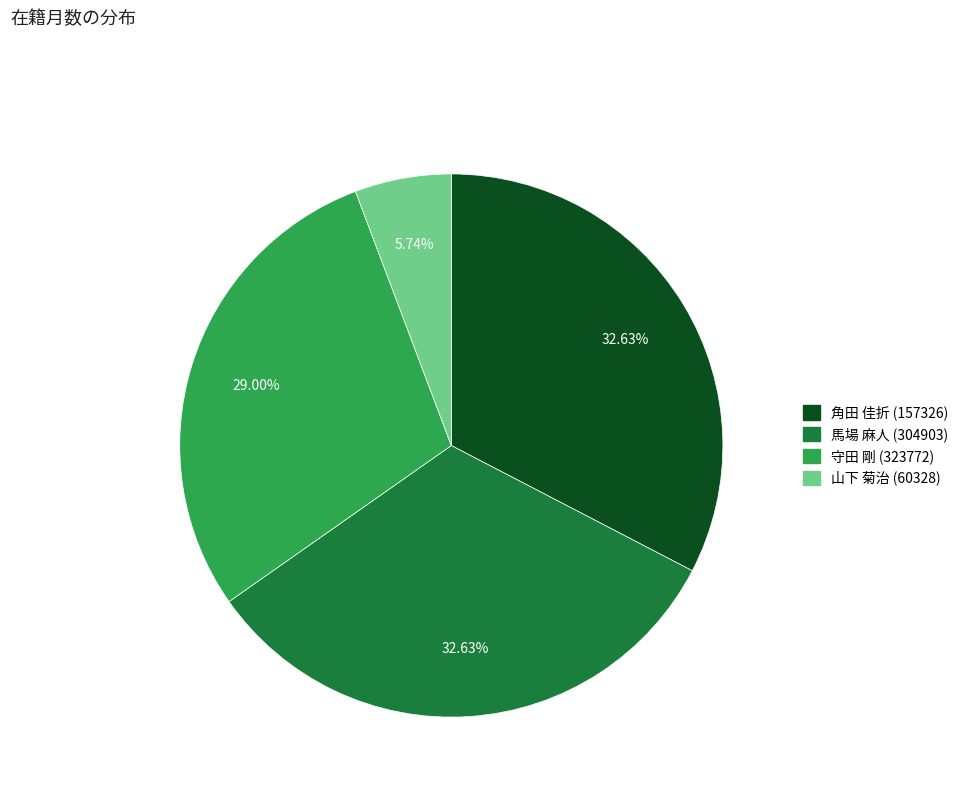

To the nearest percent, what is the combined percentage of 山下 菊治 (60328) and 馬場 麻人 (304903)?

38%